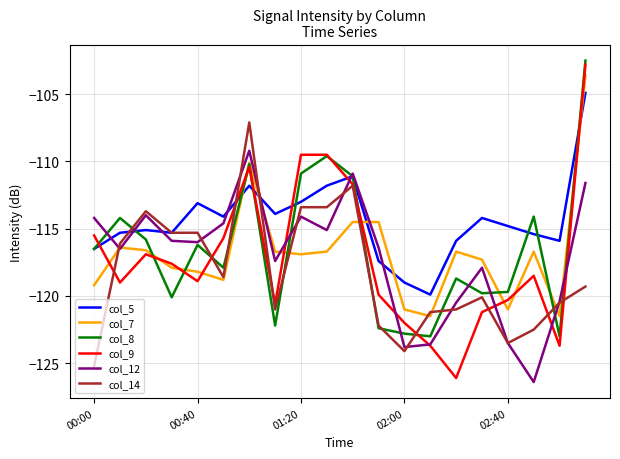

At how many categories does at least one series exceed -112?

5